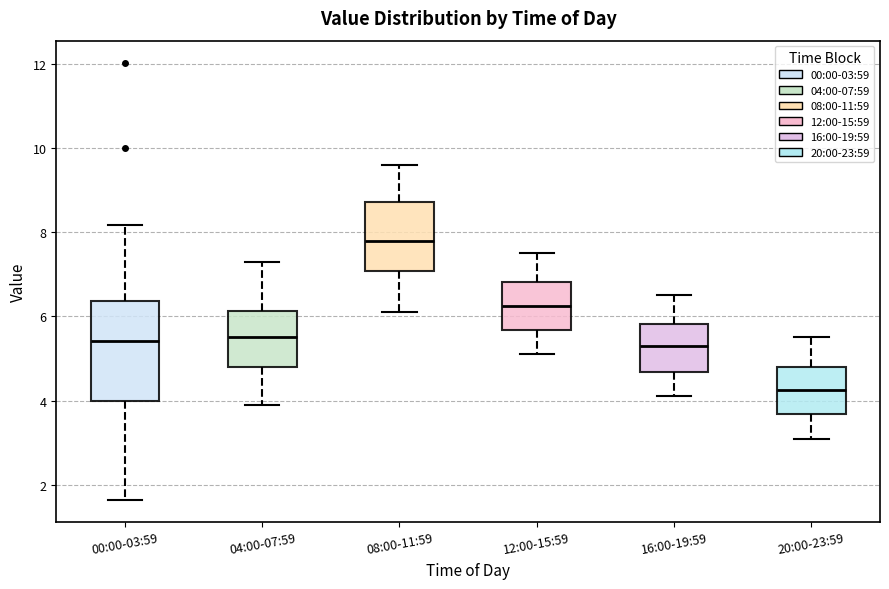

Where is the lower edge of the box for 04:00-07:59 on the y-axis? The values are not printed on the chart, so give them approximately, as read against the axis.

4.8